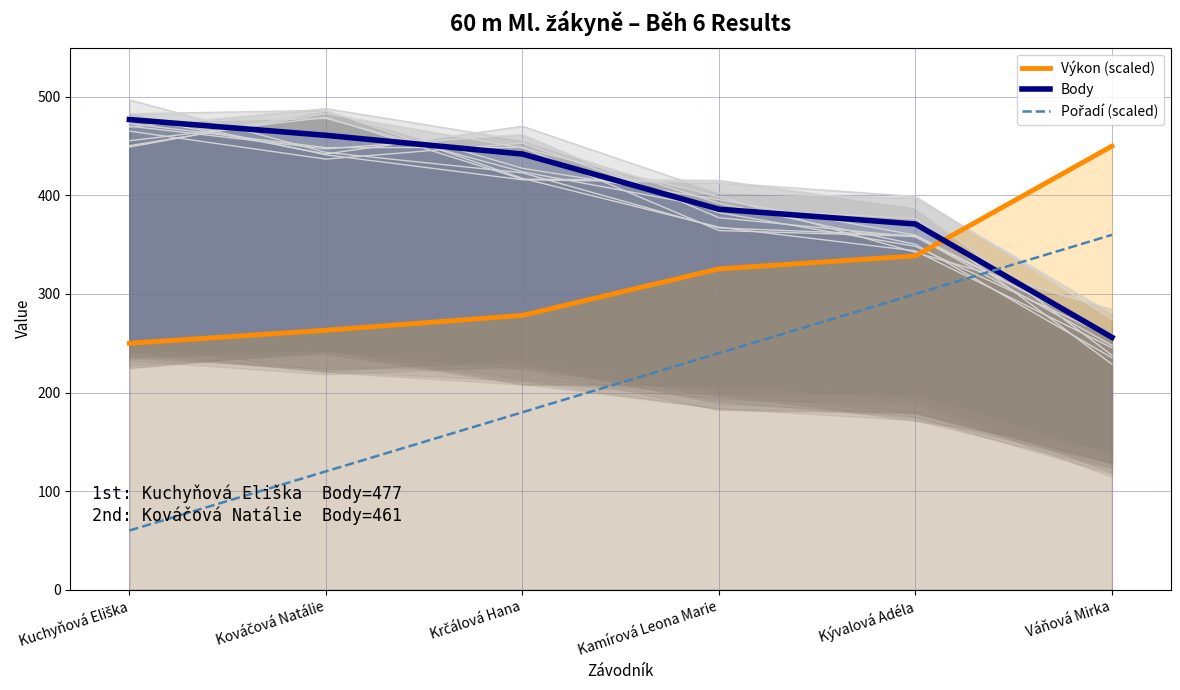

What is the maximum value shown in the chart?

477.0